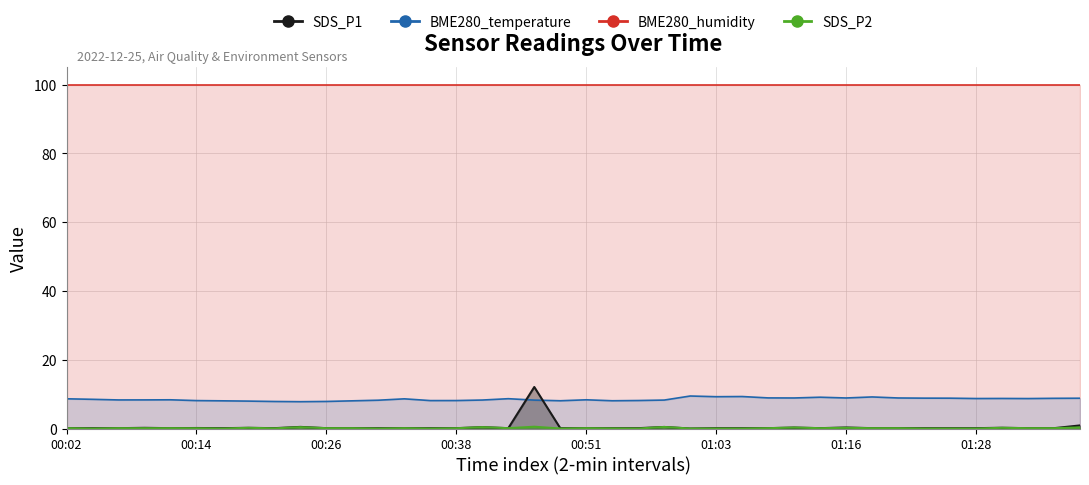

What is the difference between the BME280_temperature values at 2022/12/25 00:58:47 and 2022/12/25 01:11:05?

0.6